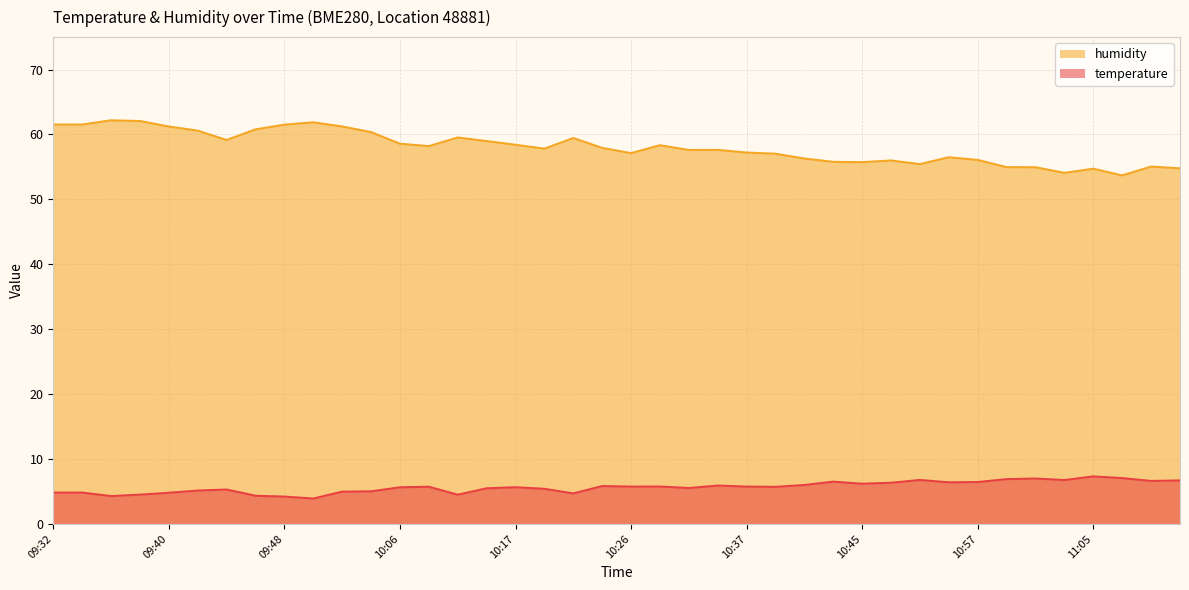

Reading left to right, list all the values displayed in this chart.

temperature: 09:32=4.8	09:34=4.8	09:36=4.3	09:38=4.5	09:40=4.8	09:42=5.1	09:44=5.3	09:46=4.3	09:48=4.2	09:51=3.9	09:55=5.0	09:57=5.0	10:06=5.6	10:08=5.7	10:11=4.5	10:15=5.5	10:17=5.7	10:20=5.4	10:22=4.7	10:24=5.8	10:26=5.8	10:28=5.8	10:30=5.5	10:32=5.9	10:37=5.8	10:39=5.7	10:41=6.0	10:43=6.5	10:45=6.2	10:51=6.3	10:52=6.8	10:55=6.4	10:57=6.5	10:59=6.9	11:01=7.0	11:03=6.8	11:05=7.3	11:08=7.1	11:10=6.6	11:12=6.7
humidity: 09:32=61.5	09:34=61.5	09:36=62.2	09:38=62.1	09:40=61.2	09:42=60.6	09:44=59.1	09:46=60.8	09:48=61.5	09:51=61.9	09:55=61.2	09:57=60.4	10:06=58.6	10:08=58.2	10:11=59.5	10:15=59.0	10:17=58.4	10:20=57.8	10:22=59.5	10:24=57.9	10:26=57.1	10:28=58.3	10:30=57.6	10:32=57.6	10:37=57.2	10:39=57.0	10:41=56.3	10:43=55.8	10:45=55.7	10:51=56.0	10:52=55.4	10:55=56.5	10:57=56.1	10:59=55.0	11:01=55.0	11:03=54.1	11:05=54.7	11:08=53.7	11:10=55.0	11:12=54.8